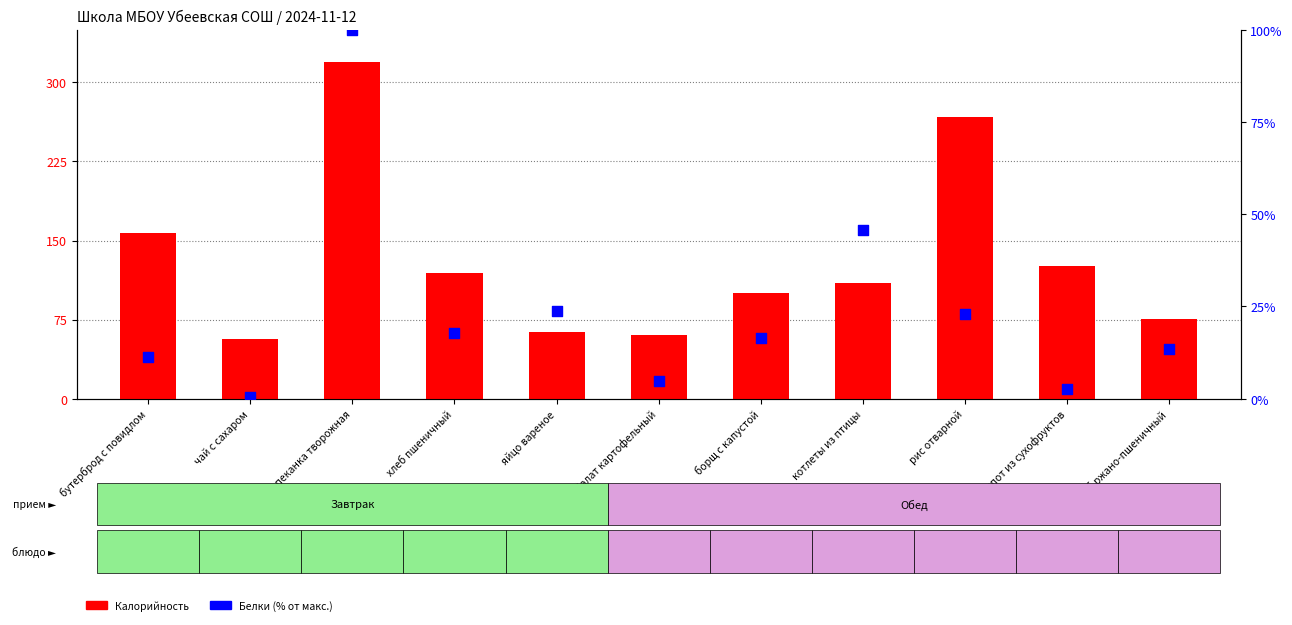

Which series reaches the minimum Y coordinate?

Белки (% от макс.)